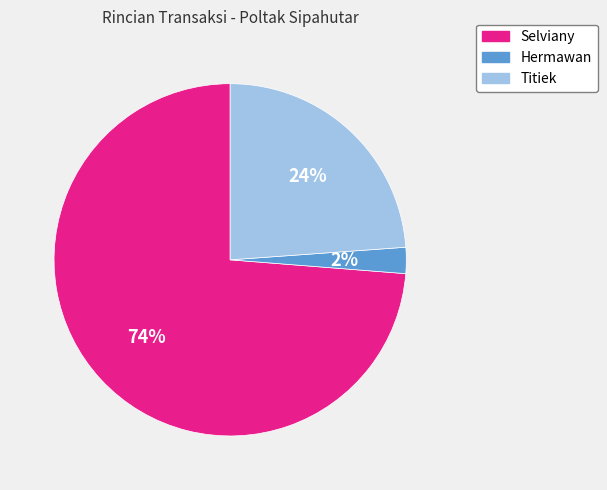

Approximately how many times larger is the value at Selviany compared to Titiek?

3.1